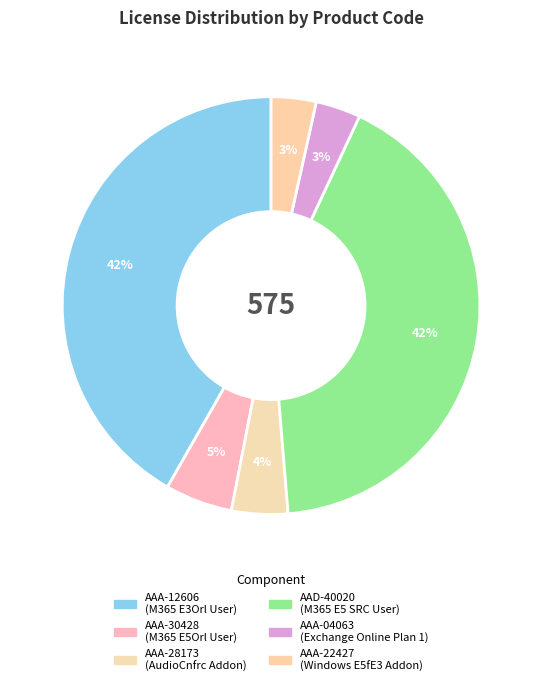

Between AAA-04063 and AAA-28173, which is larger?

AAA-28173